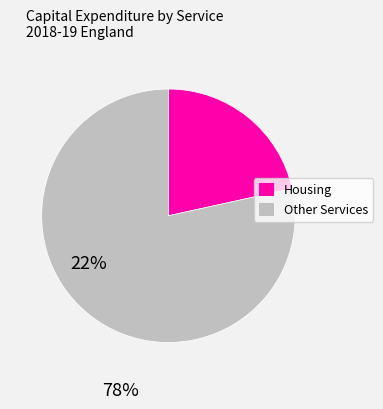

How many slices are in this pie chart?

2